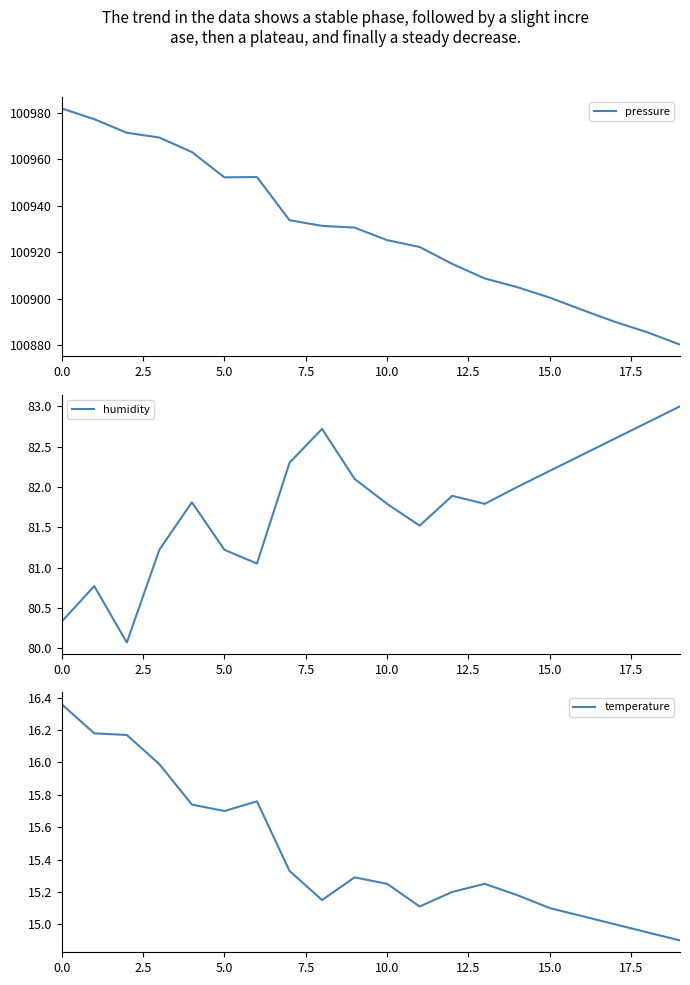

What is the total value across all series at 15?

100997.8